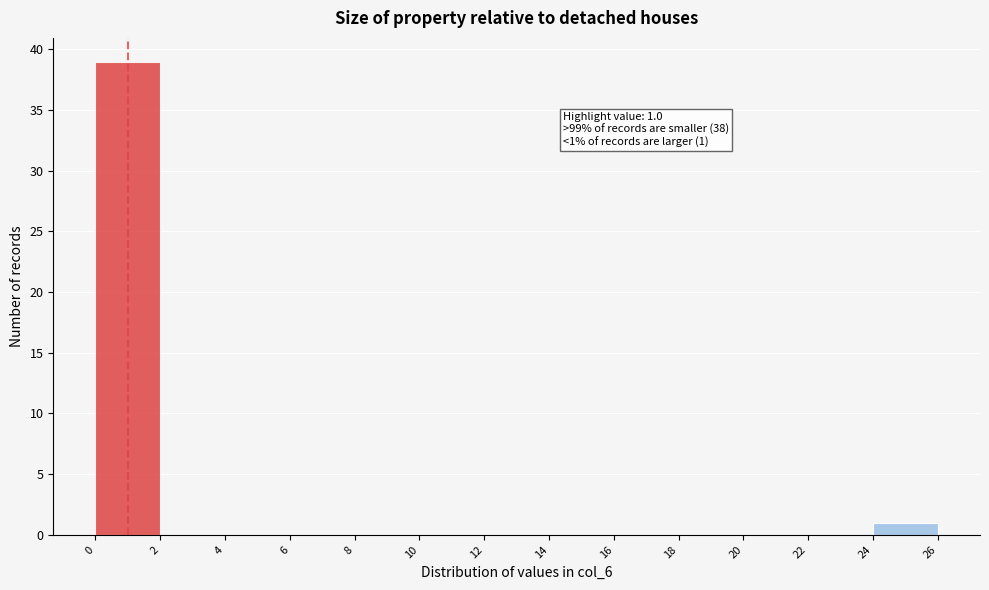

Over which range of the x-axis is the bar tallest?

0 to 2